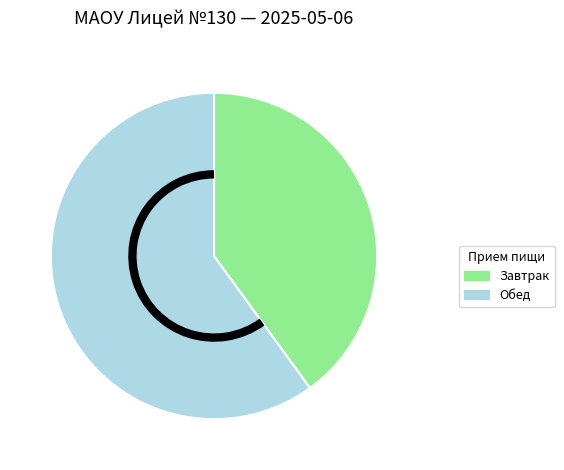

Is there any slice that represents more than half of the pie?

Yes